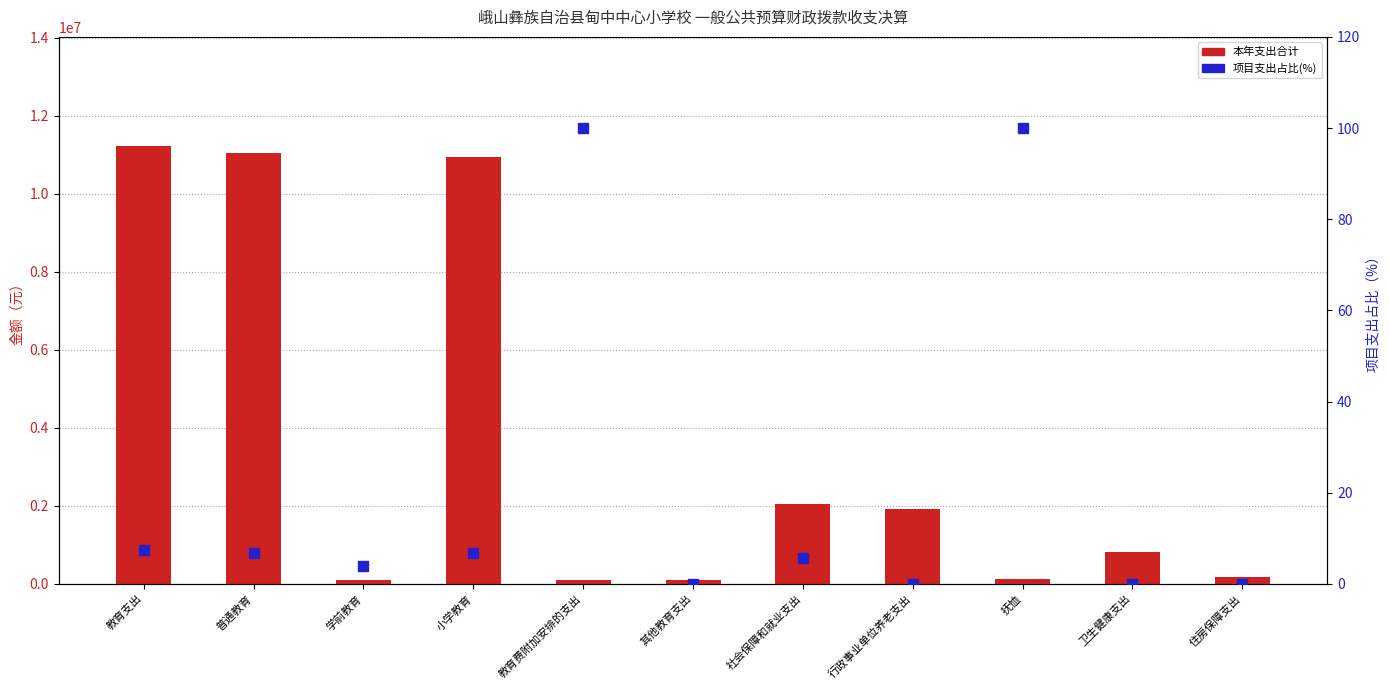

Is the value of 本年支出合计 at 学前教育 greater than the value of 项目支出占比(%) at 抚恤?

Yes